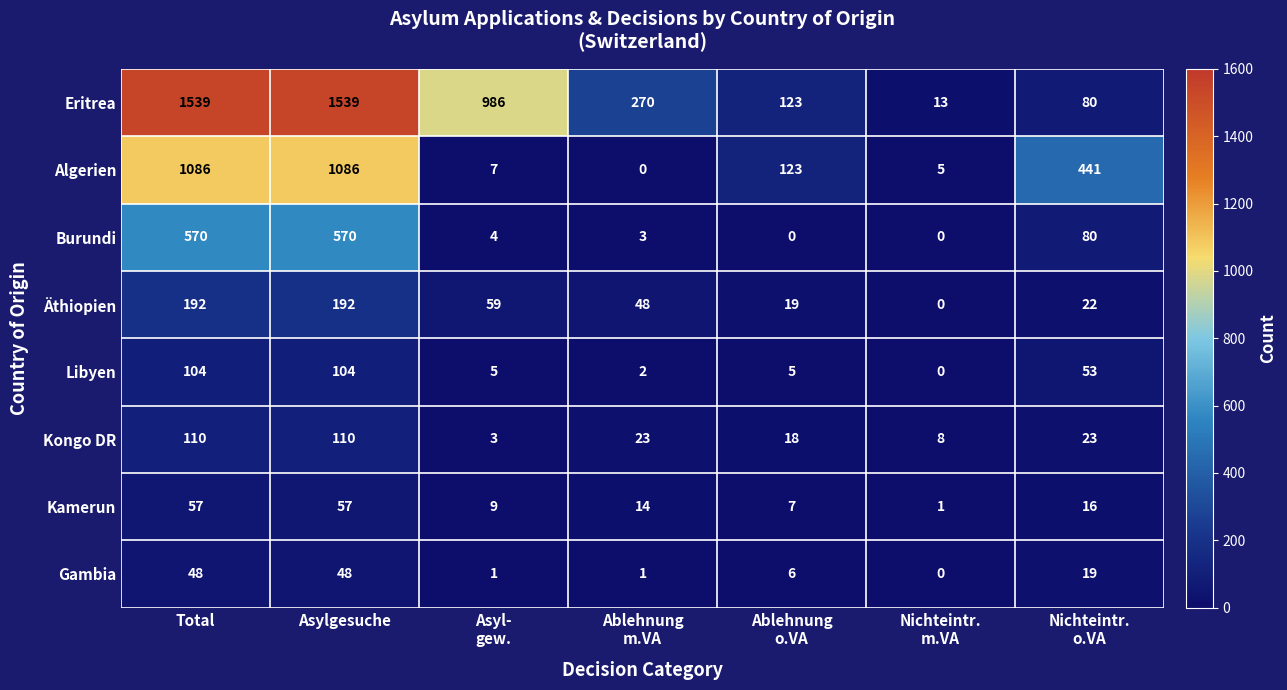

What is the maximum value shown in the chart?

1539